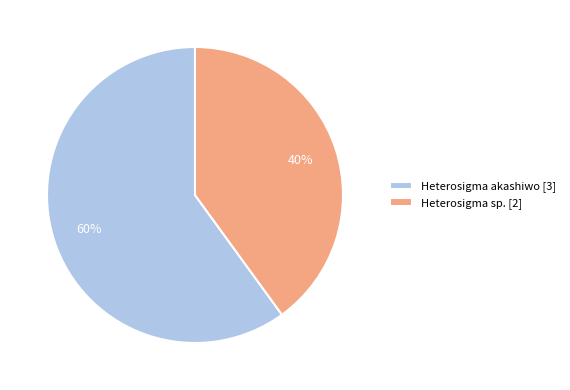

What is the ratio of the value at Heterosigma akashiwo [3] to the value at Heterosigma sp. [2]?

1.5